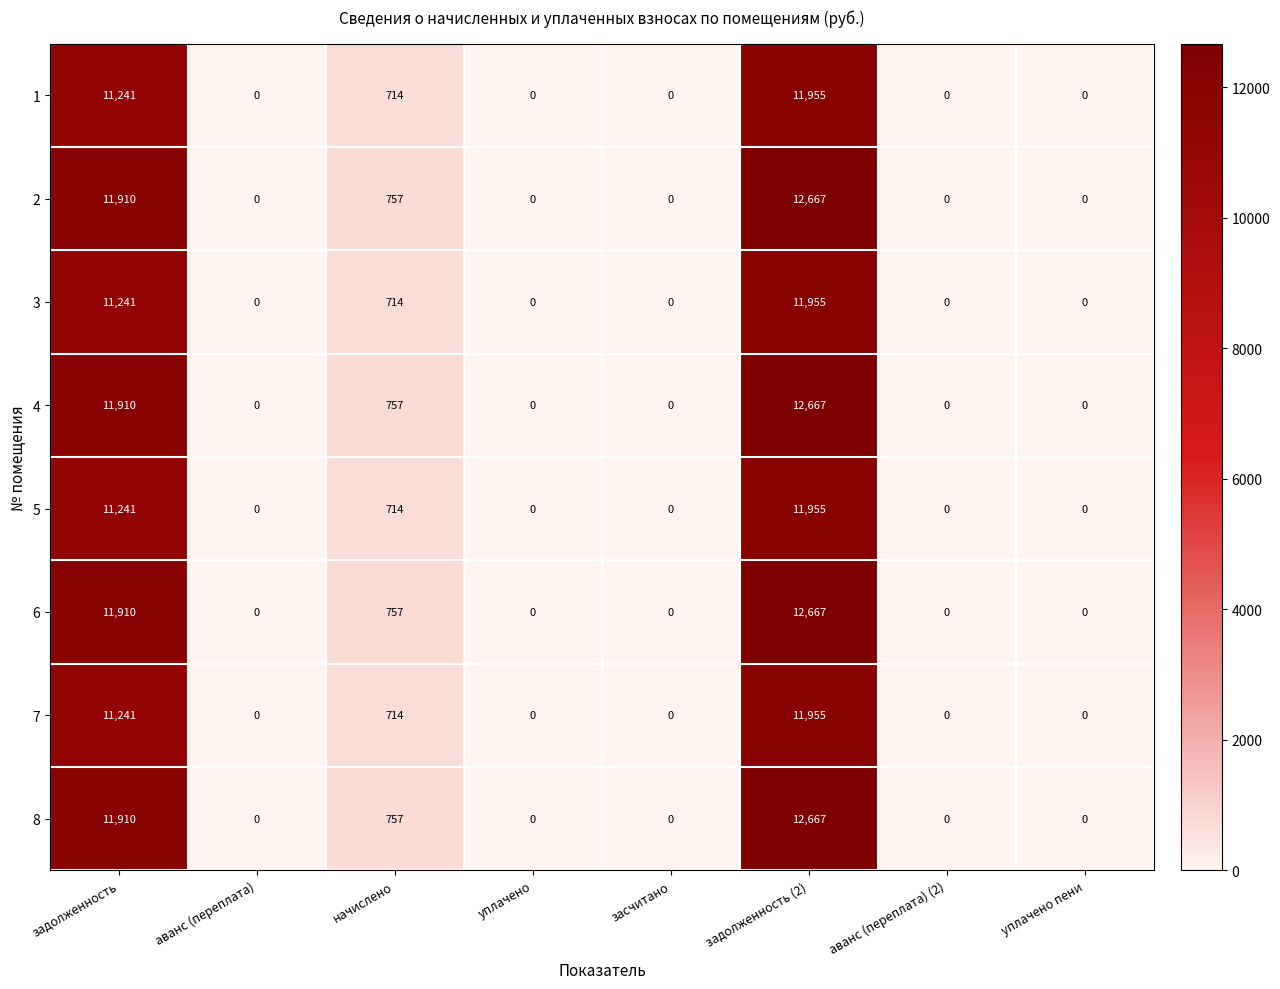

Count the number of categories in the chart.

8